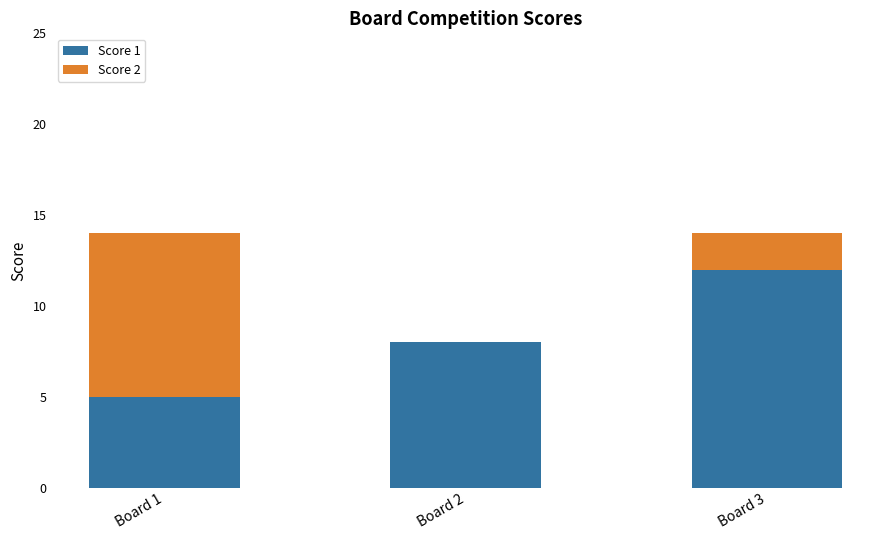

What is the average value of the Score 1 series?

8